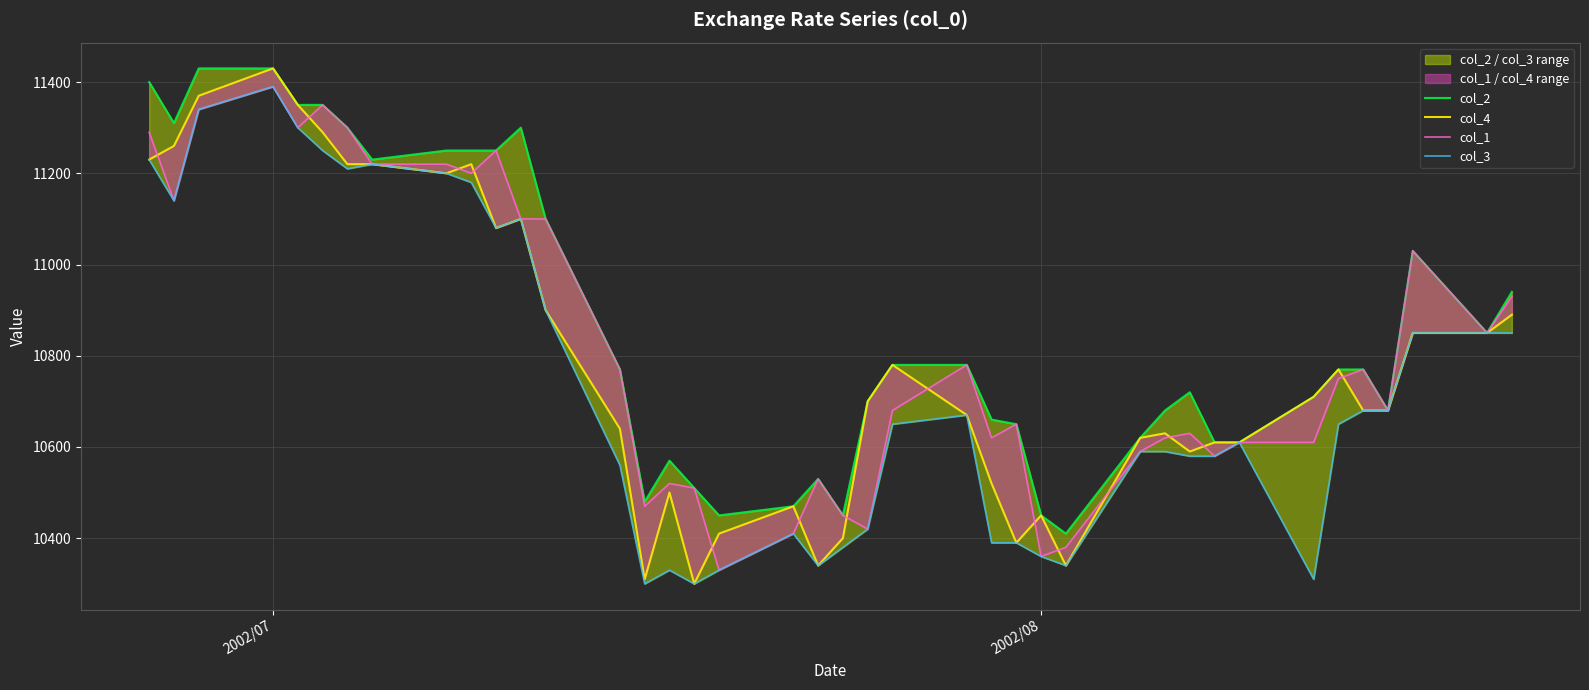

True or false: col_1 and col_3 intersect in this chart.

False